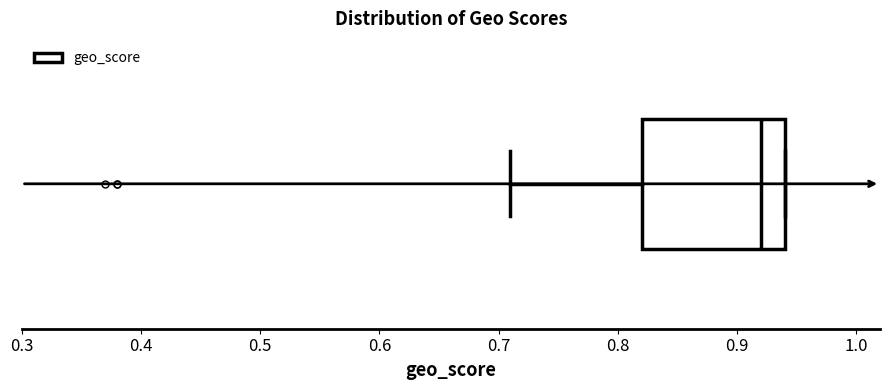

Transcribe this box plot: give where the median line is, the range the box spans, and where the two whiskers end, as read against the x-axis. The values are not printed on the chart, so give them approximately, as read against the axis.

median 0.92, box 0.82 to 0.94, whiskers 0.71 to 0.94